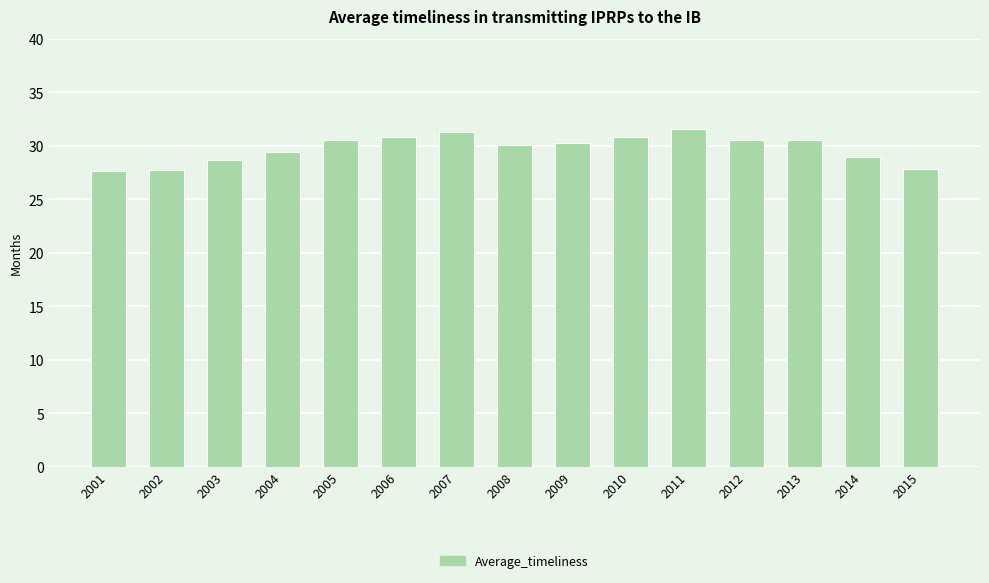

What is the difference between the values at 2001 and 2010?

3.2